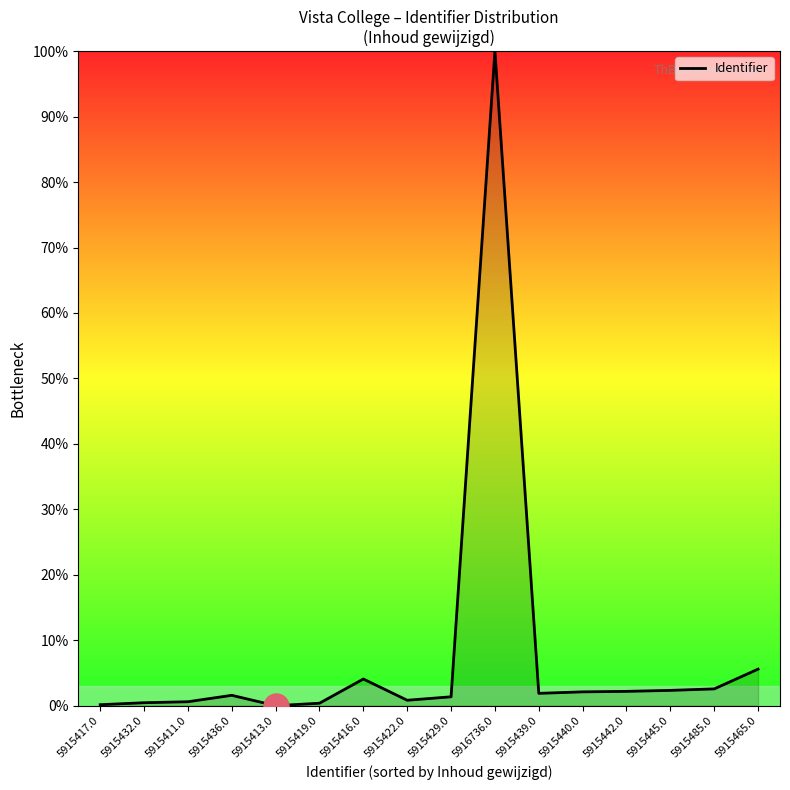

The chart shows a value of 2.1 at 5915440.0. True or false?

True